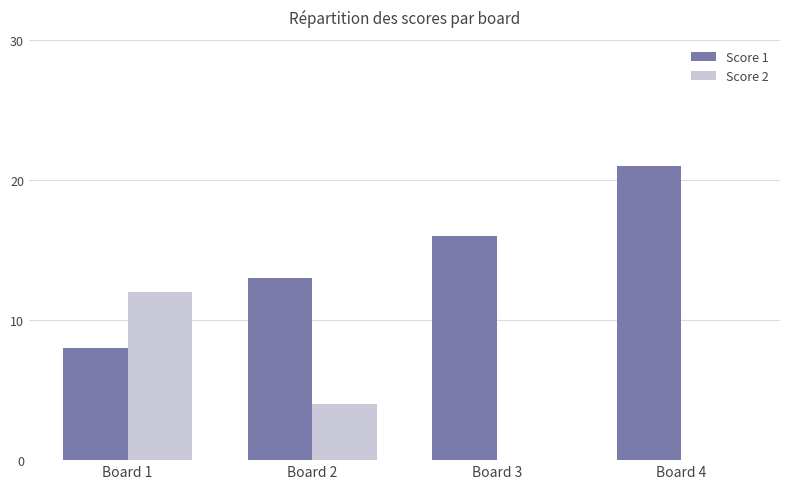

Reading right to left, what are all the values shown in this chart?

Score 1: Board 4=21	Board 3=16	Board 2=13	Board 1=8
Score 2: Board 4=0	Board 3=0	Board 2=4	Board 1=12